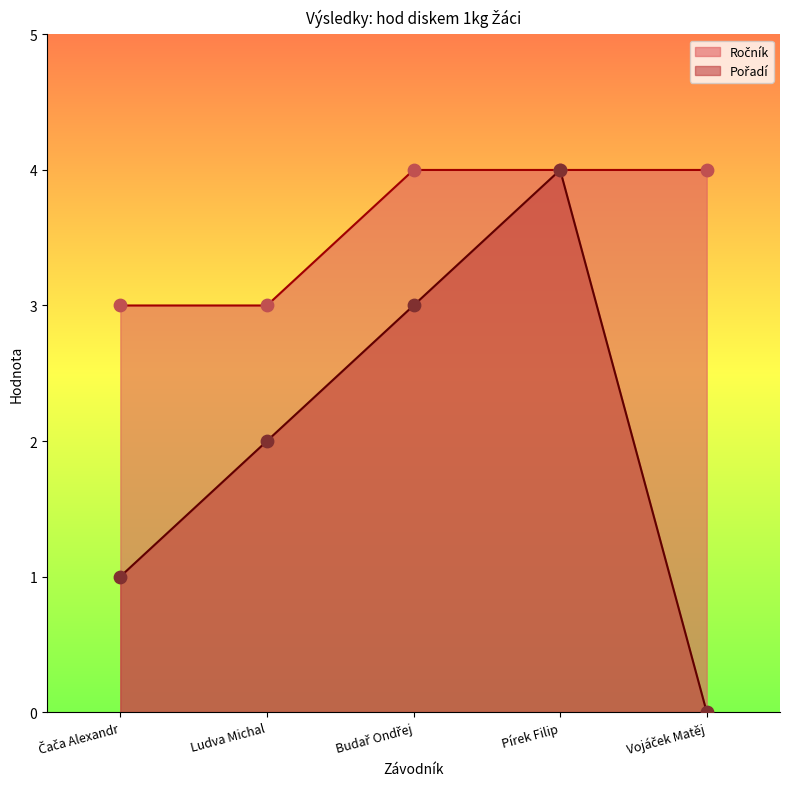

What is the total value across all series at Pírek Filip?

8